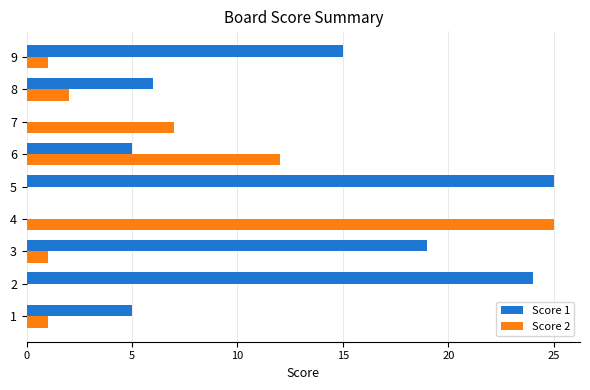

Is the value of Score 1 at 1 greater than the value of Score 2 at 7?

No